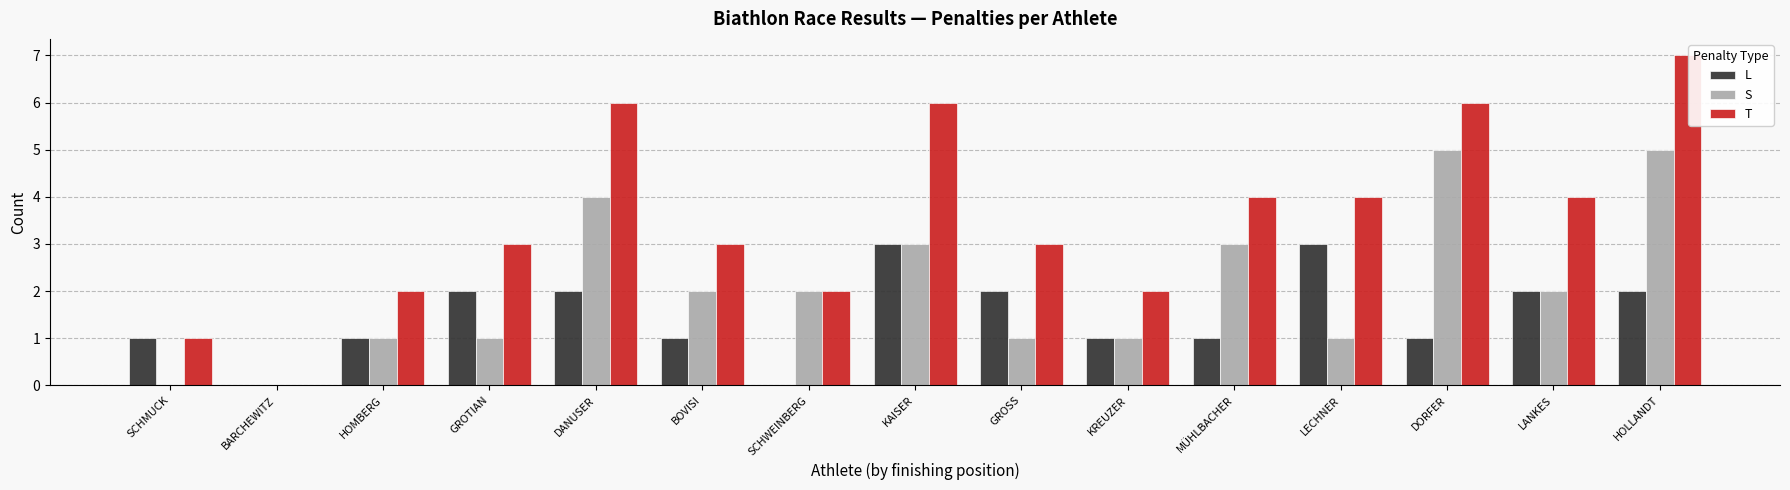

Is the value of S at KREUZER greater than the value of L at DANUSER?

No